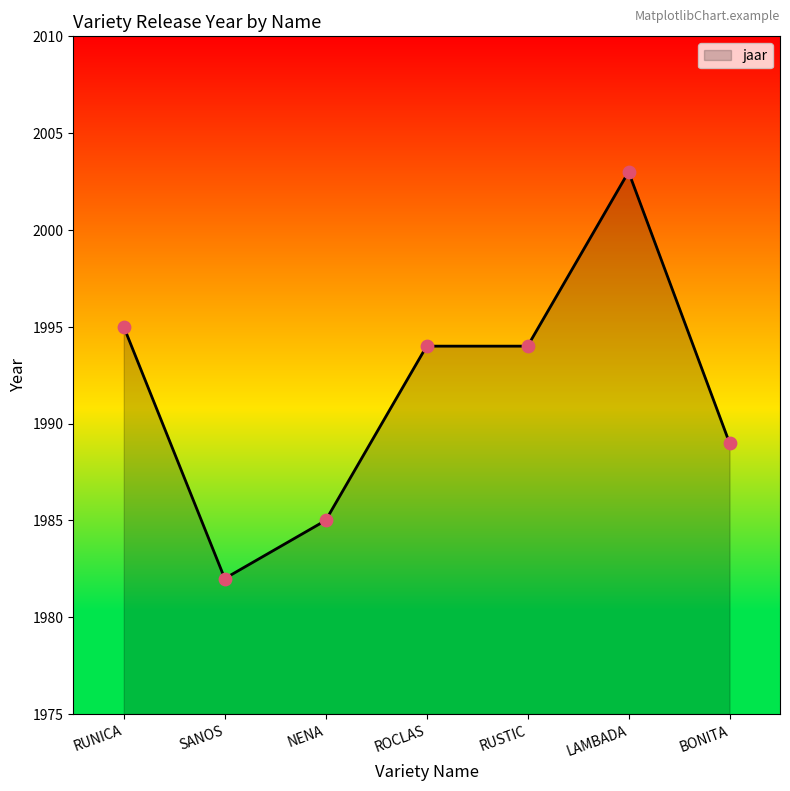

Which has a higher value, ROCLAS or SANOS?

ROCLAS